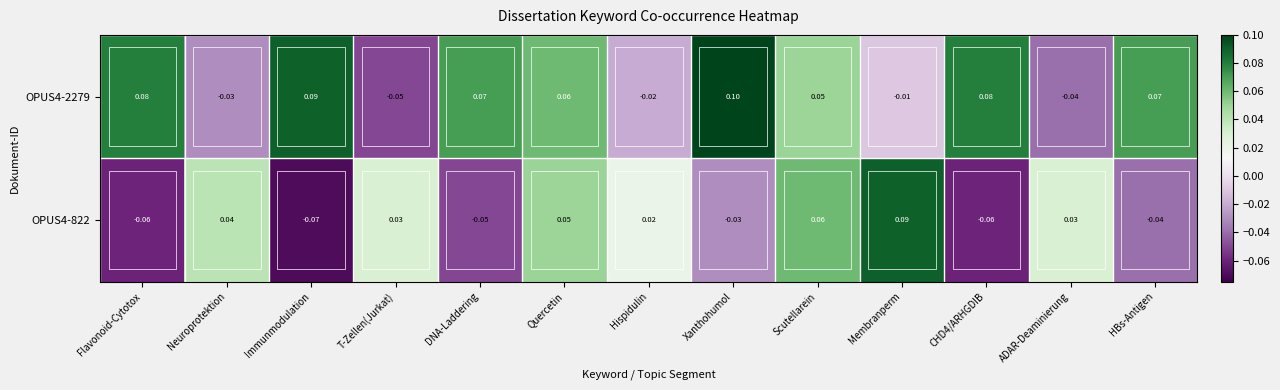

At which label does OPUS4-2279 reach its minimum?

T-Zellen(Jurkat)